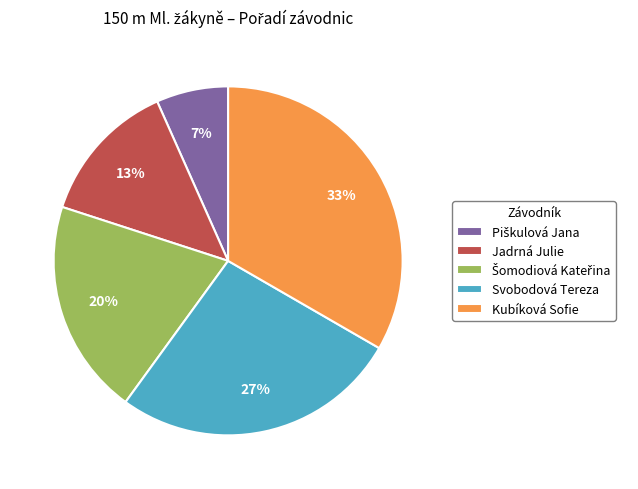

True or false: Svobodová Tereza accounts for 19% of the total.

False